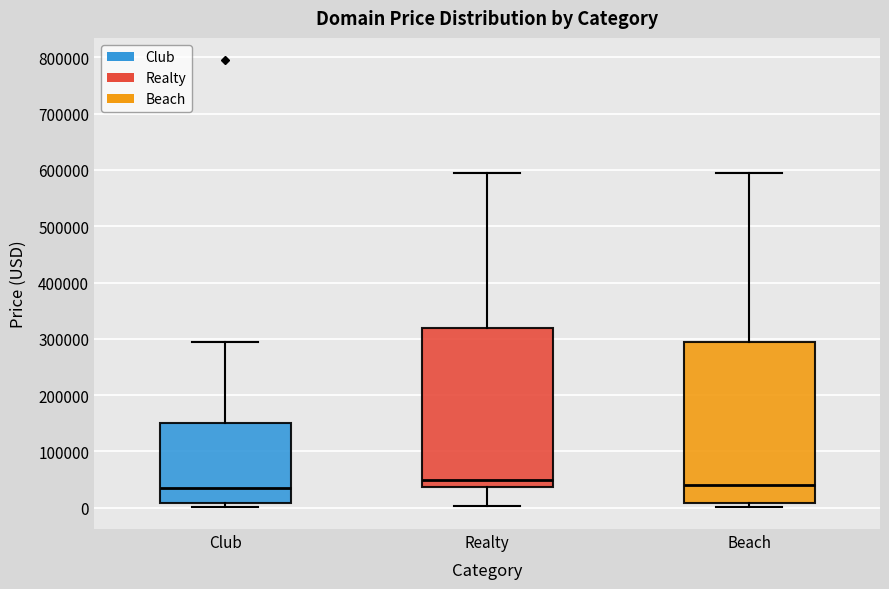

Where is the lower edge of the box for Realty on the y-axis? The values are not printed on the chart, so give them approximately, as read against the axis.

40000